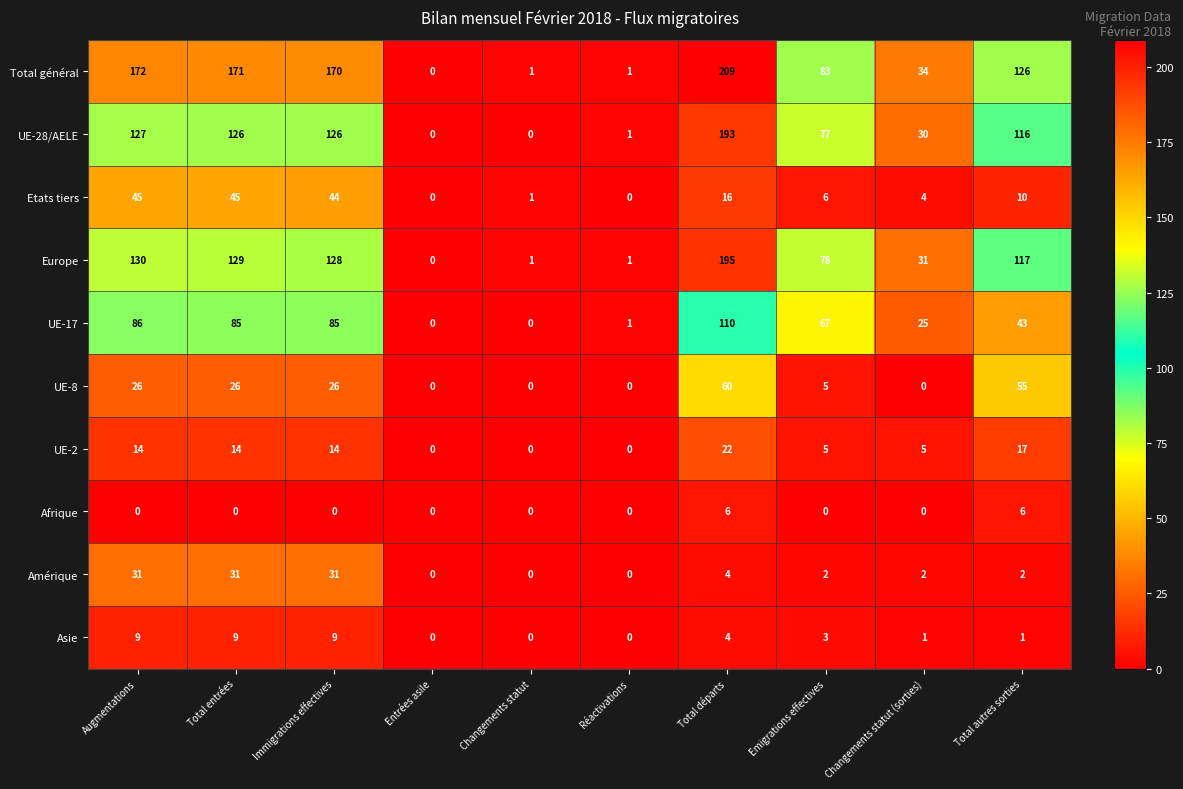

What is the difference between the UE-8 values at Total autres sorties and Entrées asile?

55